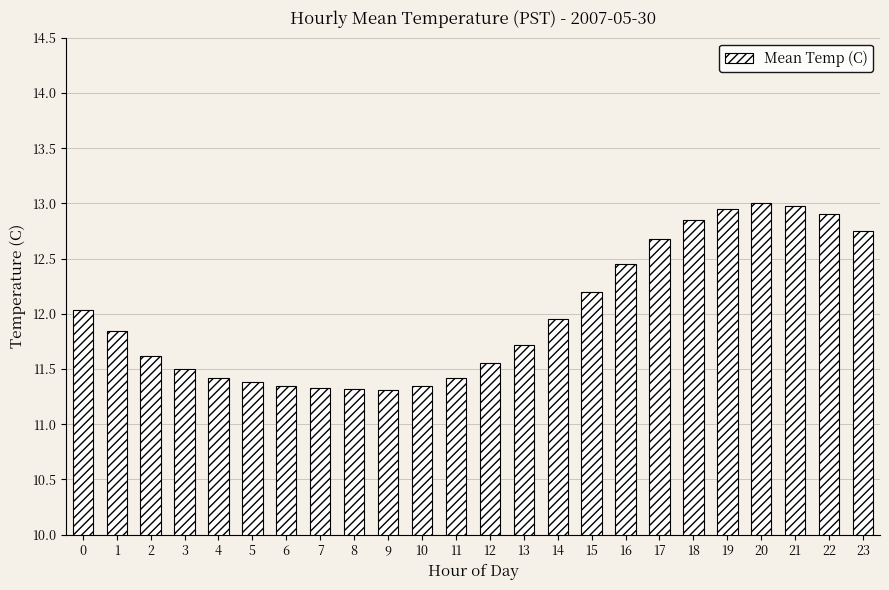

Which has a higher value, 3 or 18?

18